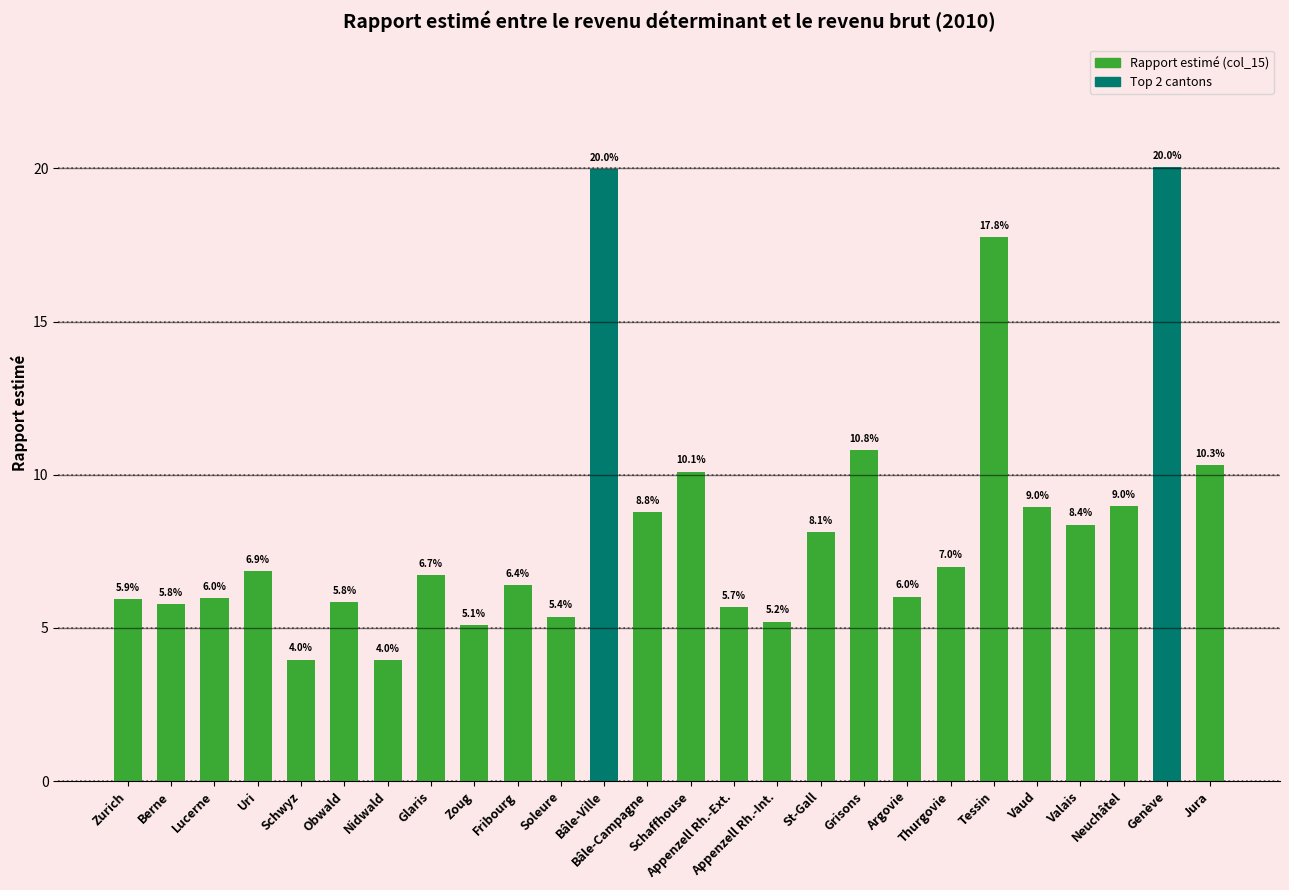

What is the smallest value displayed?

4.0